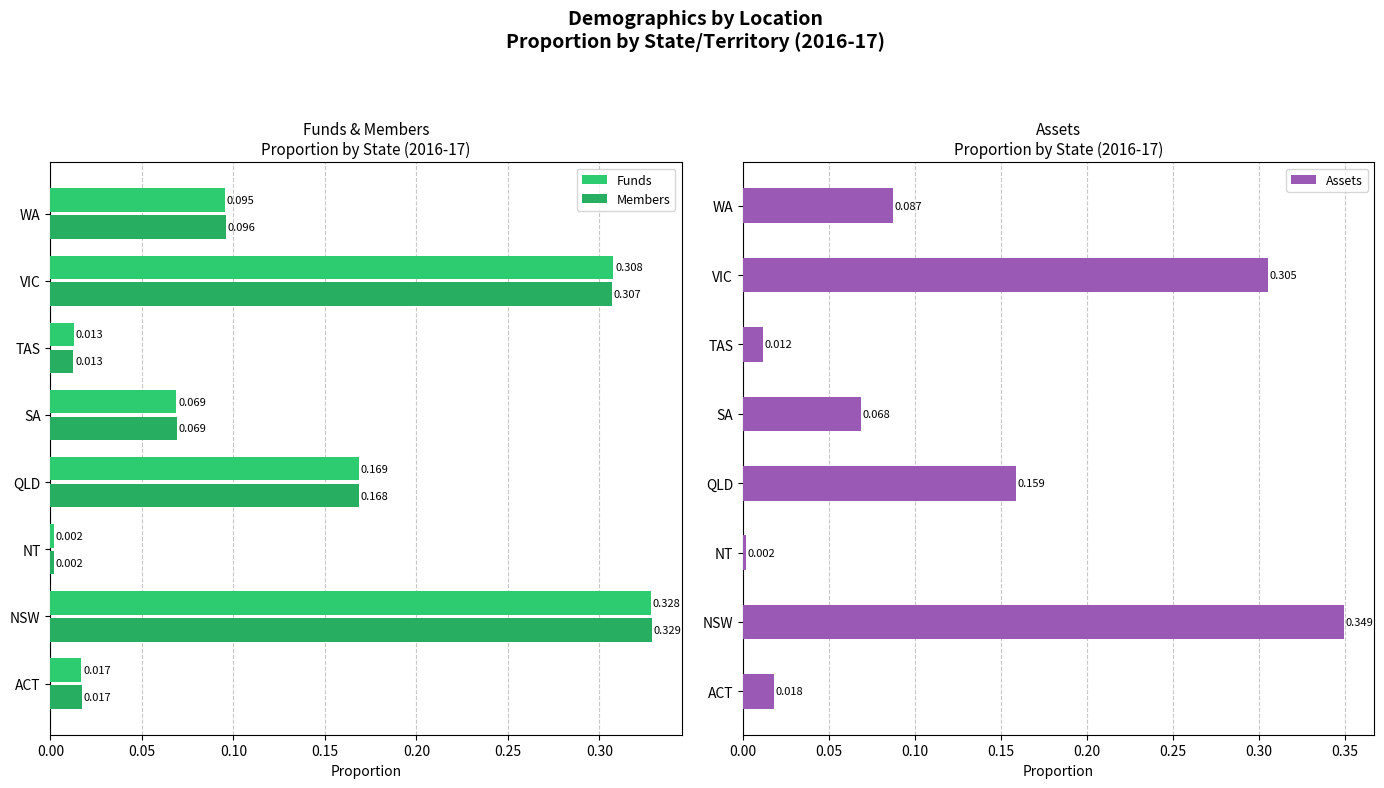

At which label does Members reach its minimum?

NT